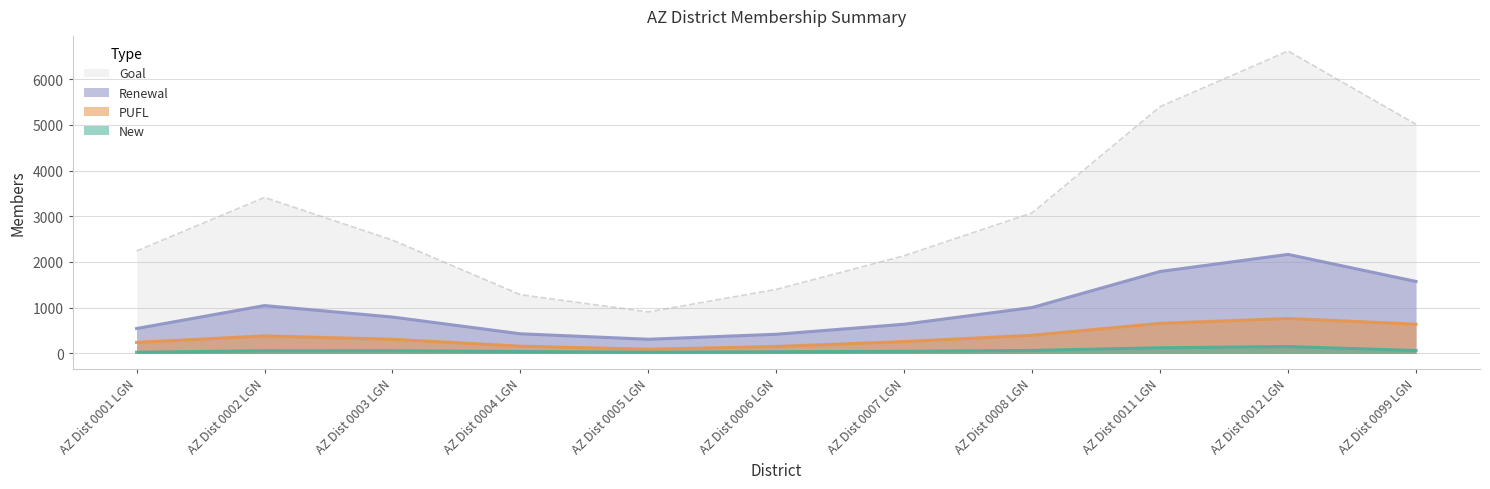

Does the chart display data point markers on the line(s)?

No